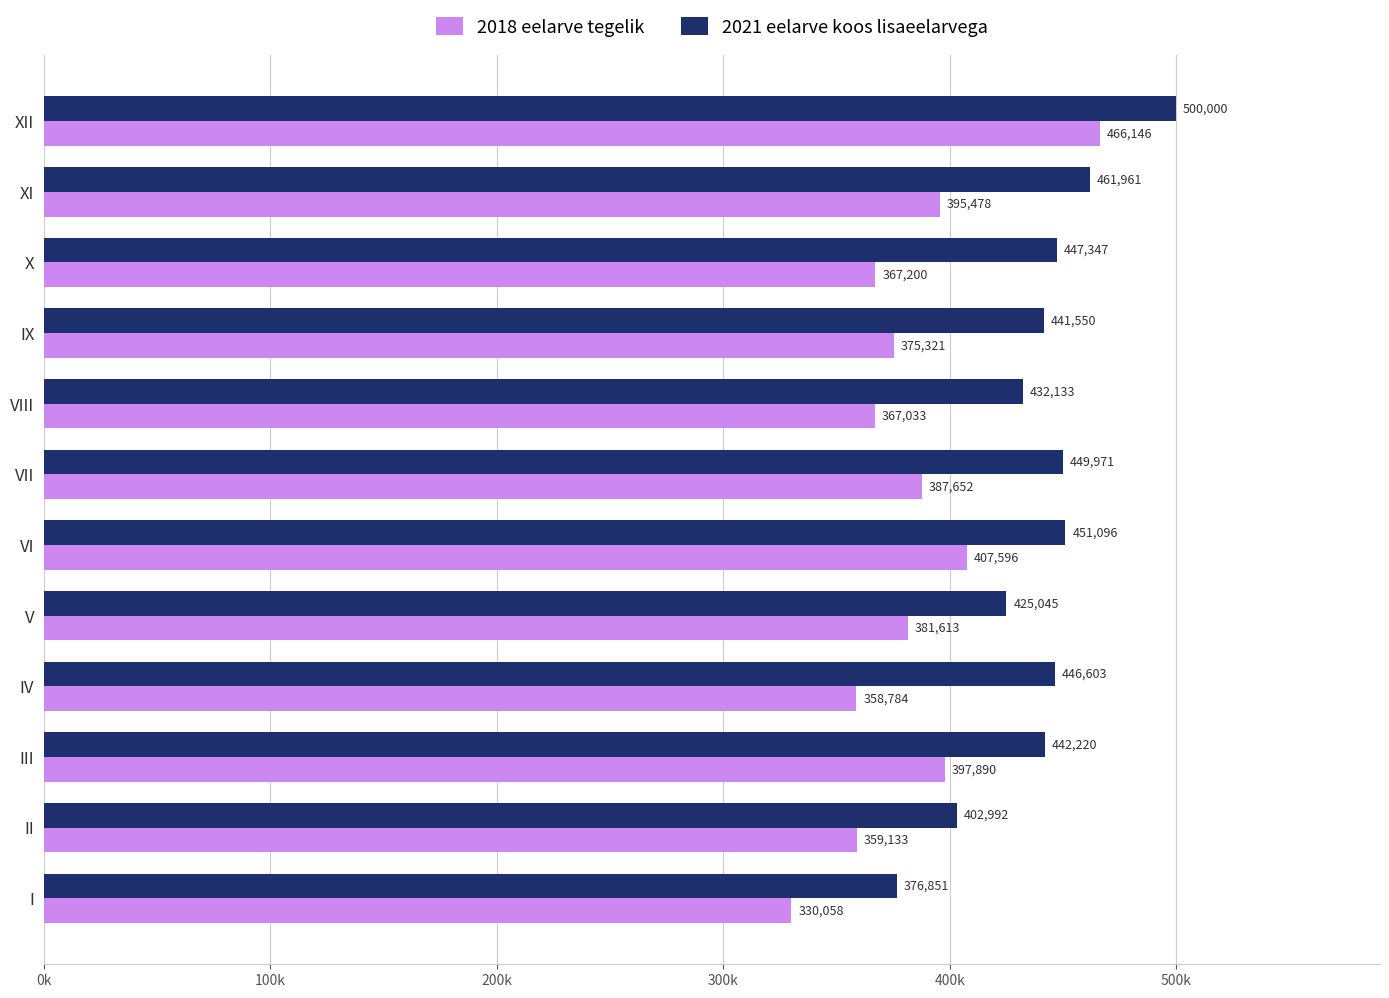

What is the average value of the 2018 eelarve tegelik series?

382825.3